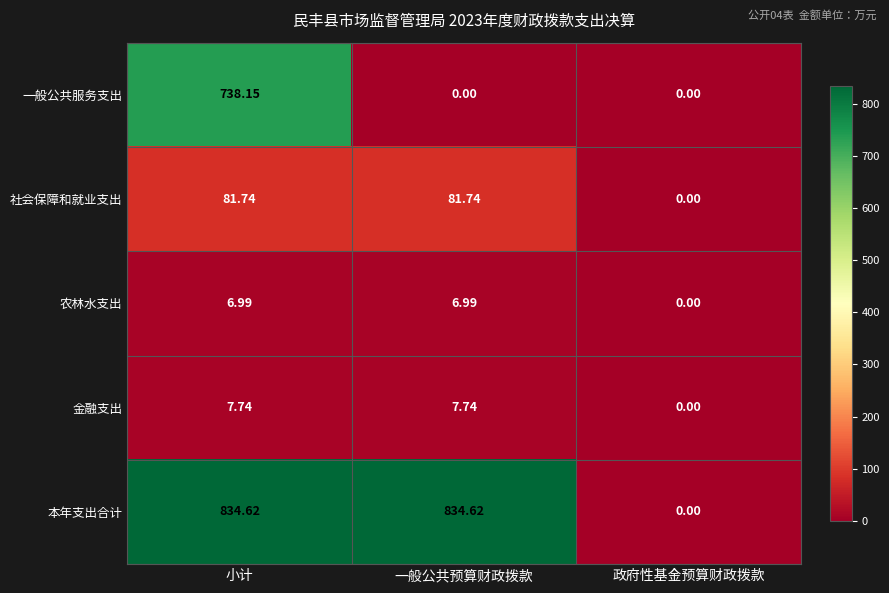

List the series in order of their peak value, highest first.

本年支出合计, 一般公共服务支出, 社会保障和就业支出, 金融支出, 农林水支出